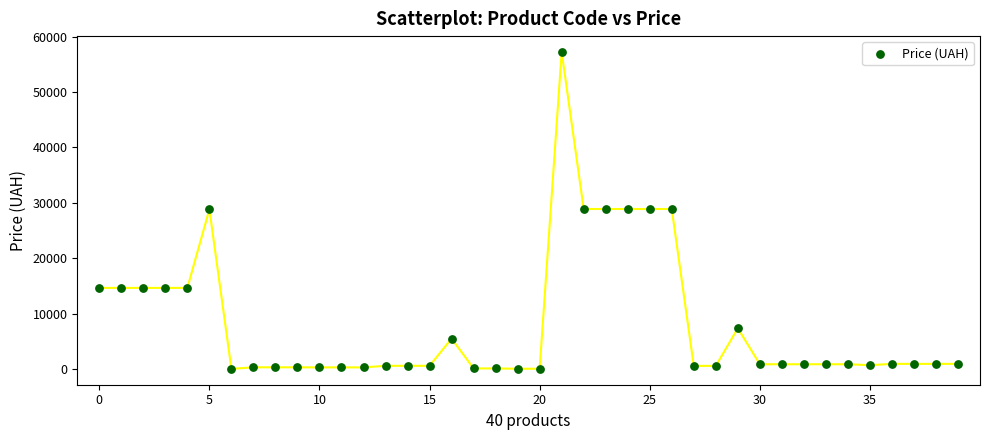

What is the range of Y values (max minus min)?

57203.4